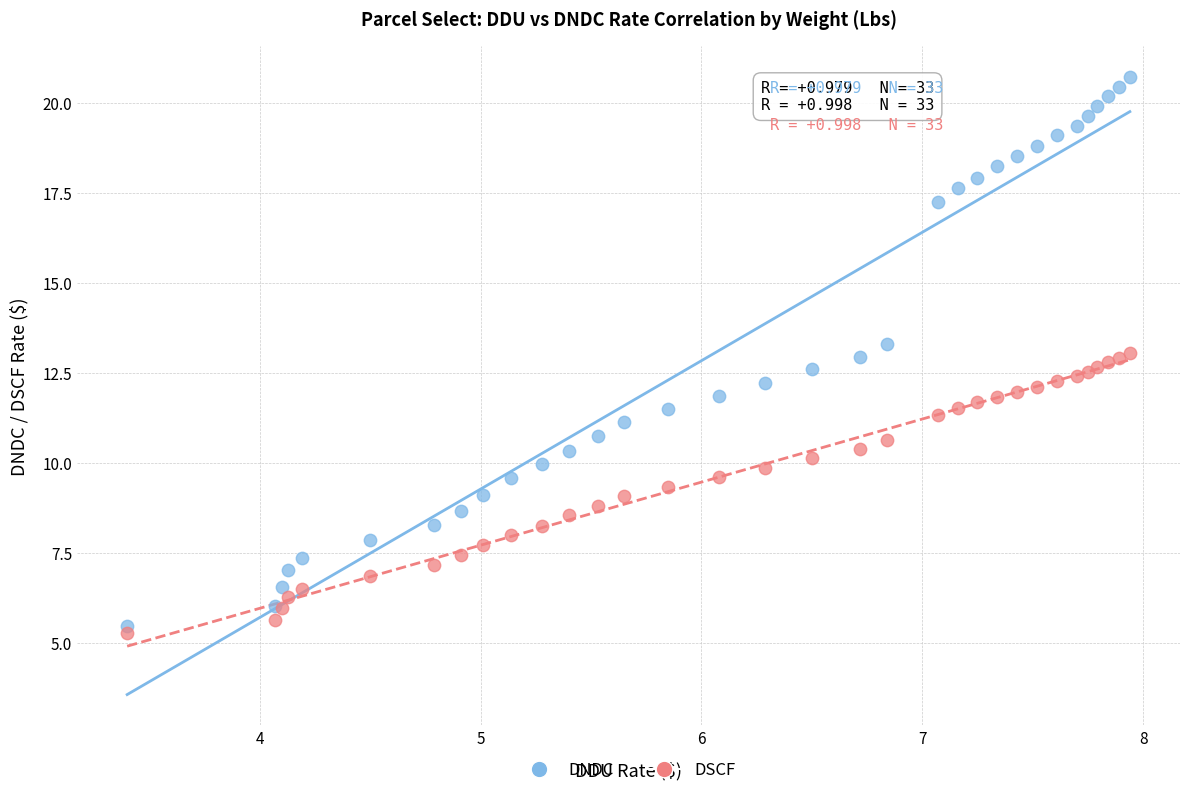

What is the X range (max minus min) for the scatter plot?

4.5